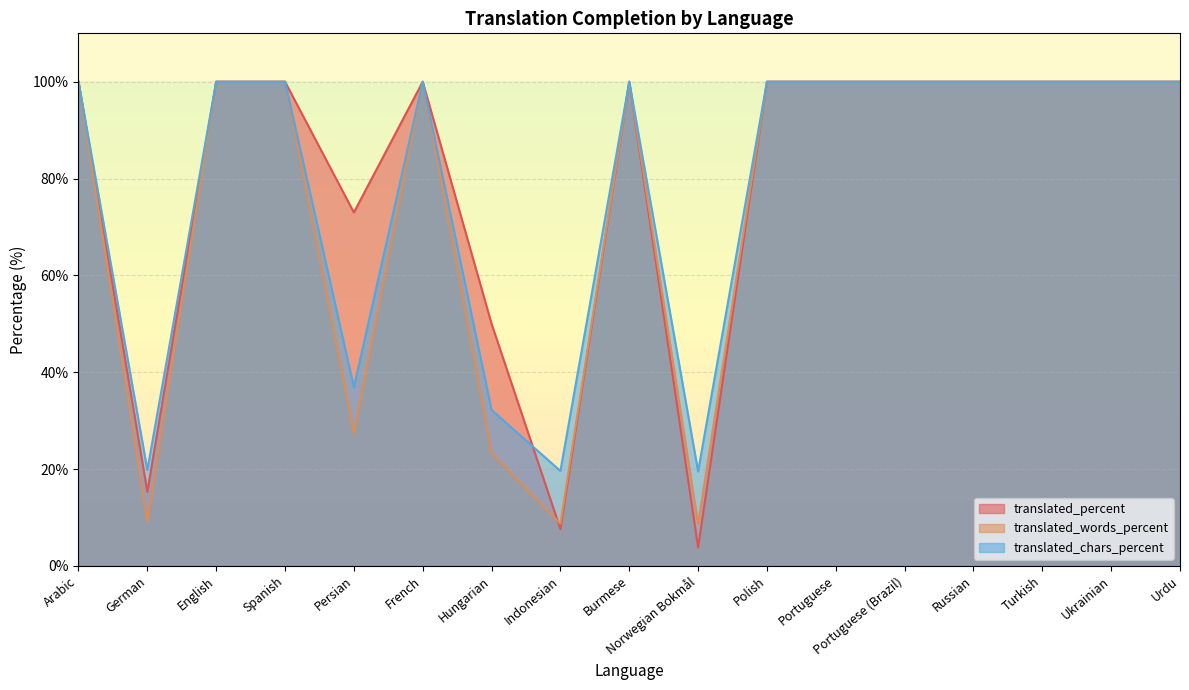

Which series has the widest spread of values?

translated_percent